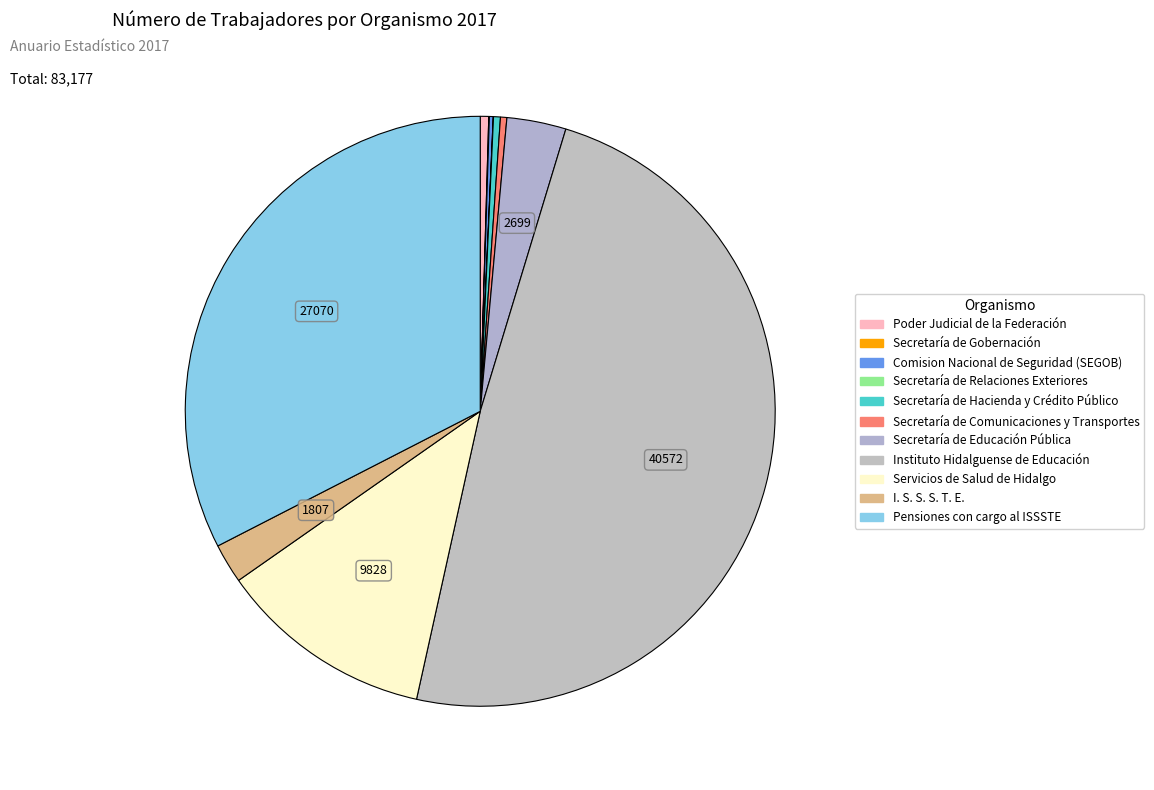

Is it true that I. S. S. S. T. E. is 2% of the pie?

True